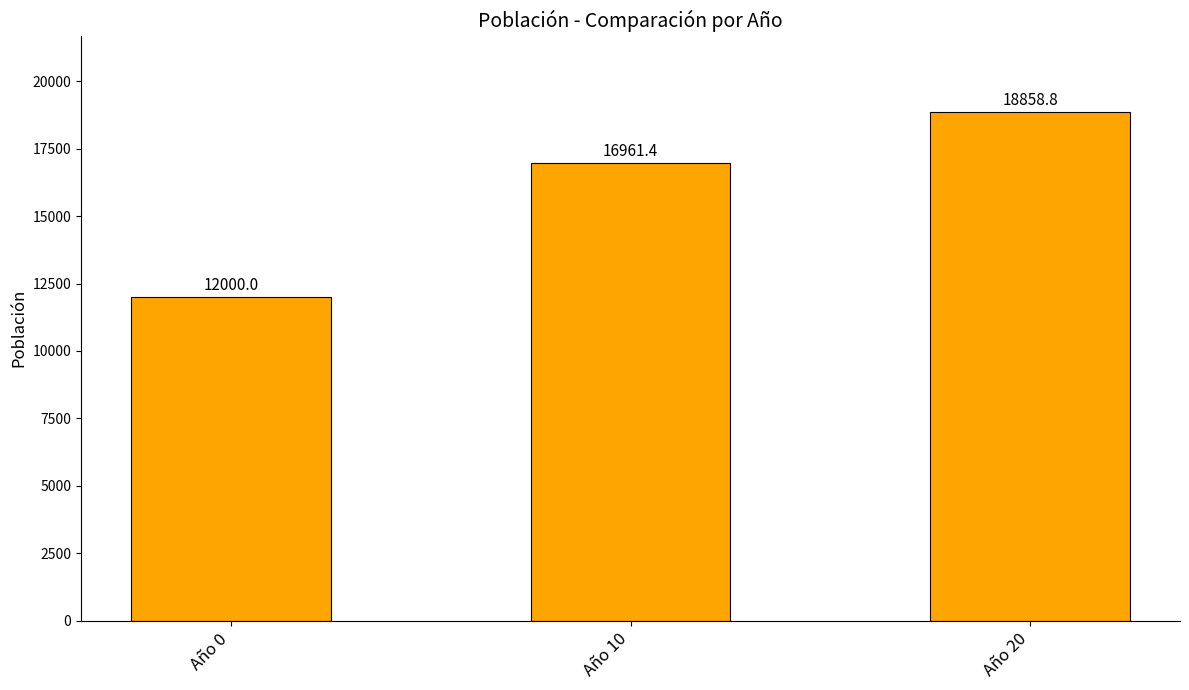

At which label is the value closest to 15429?

Año 10